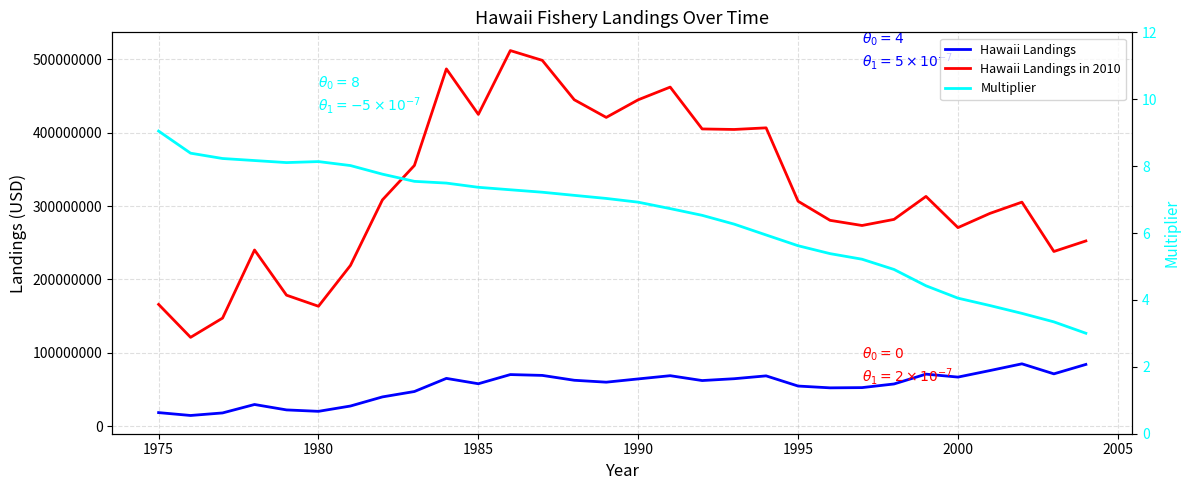

Is it true that Multiplier equals 2.1 at 2000?

False